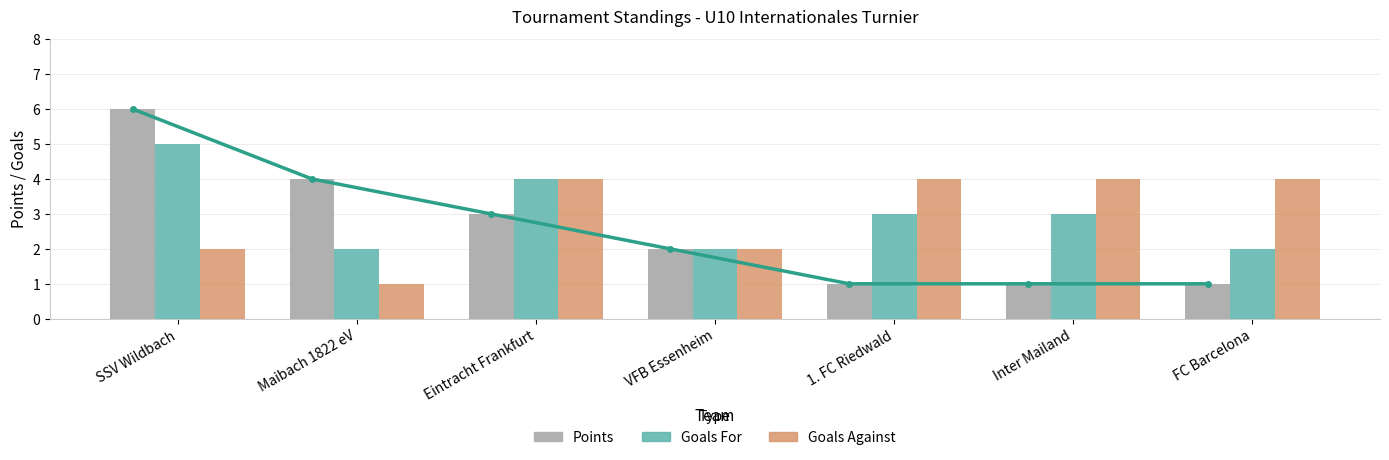

Rank the series by their maximum value, from highest to lowest.

Points, Goals For, Goals Against